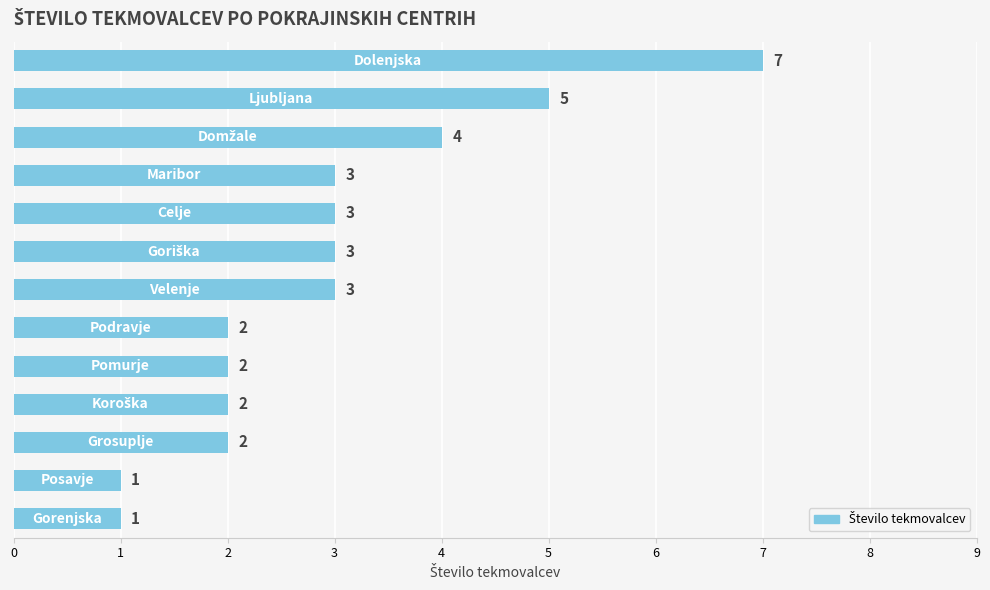

Count the values in the range 2 to 3.

8